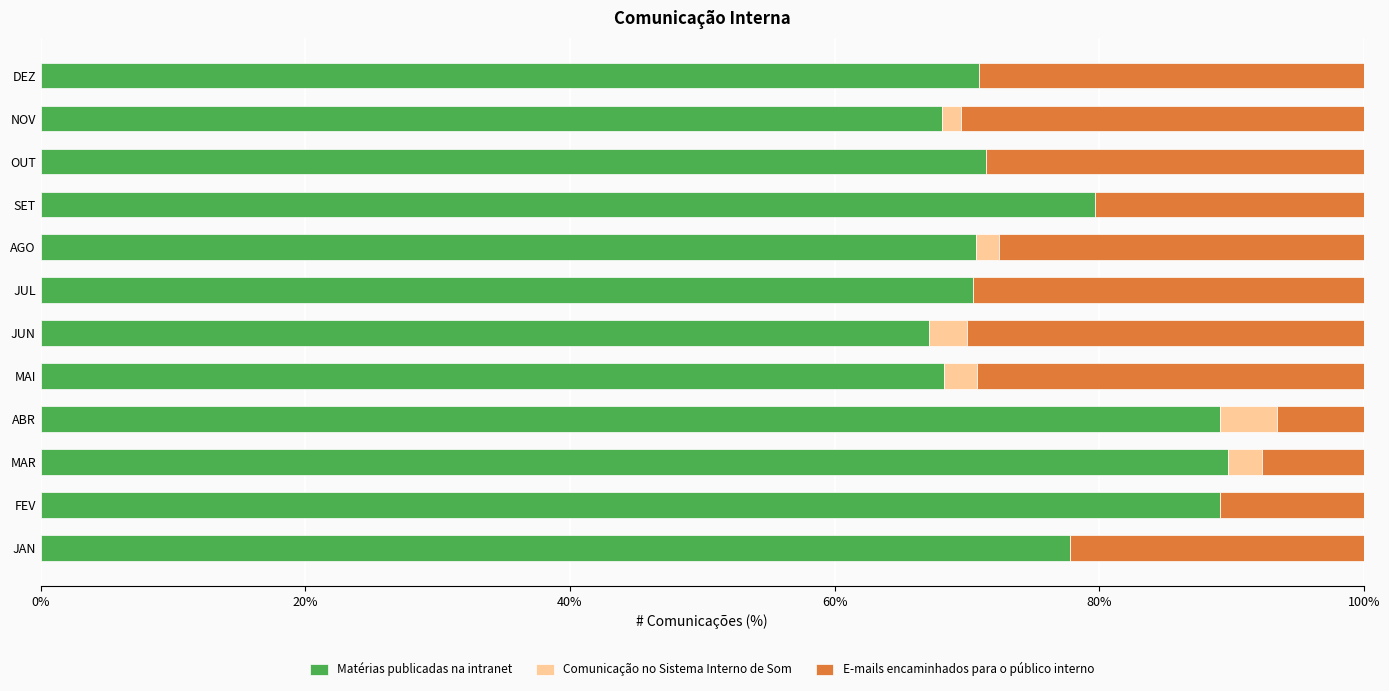

What is the total value across all series at JAN?

100.0